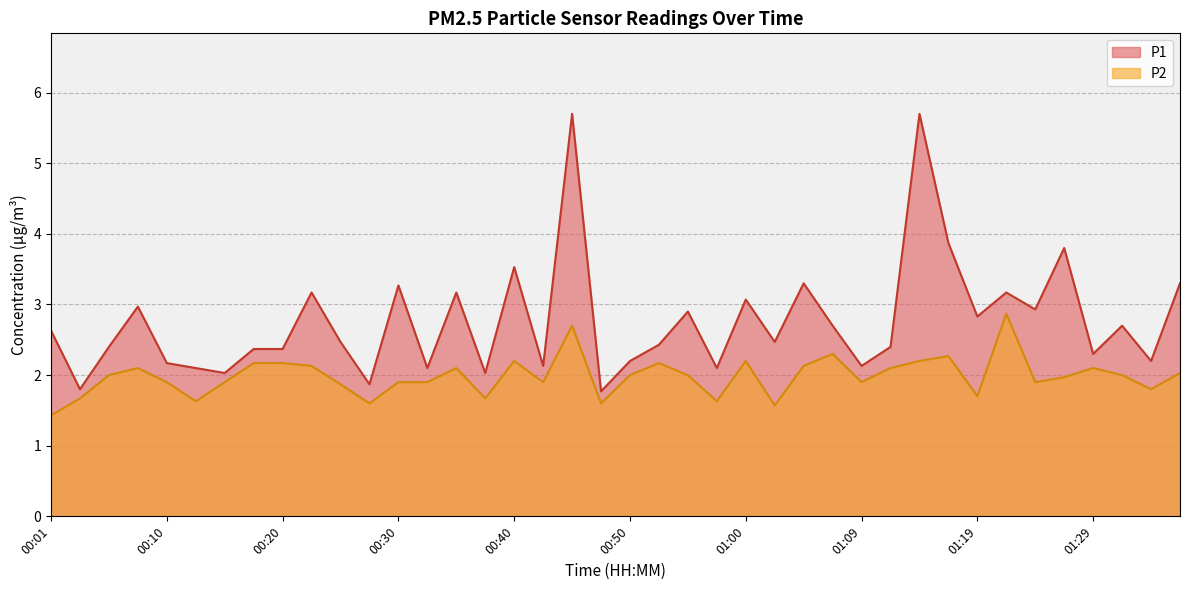

Which series has the largest total across all categories?

P1